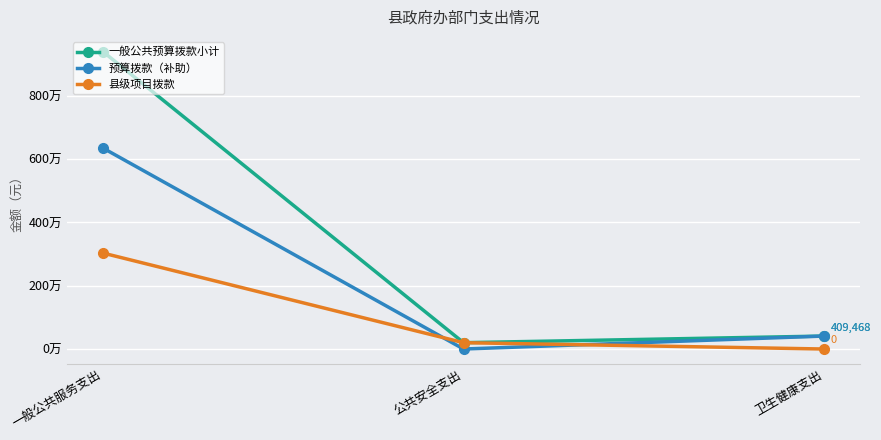

Reading left to right, transcribe all the data shown in this chart.

一般公共预算拨款小计: 9390274	200000	409468
预算拨款（补助）: 6345174	0	409468
县级项目拨款: 3030000	200000	0